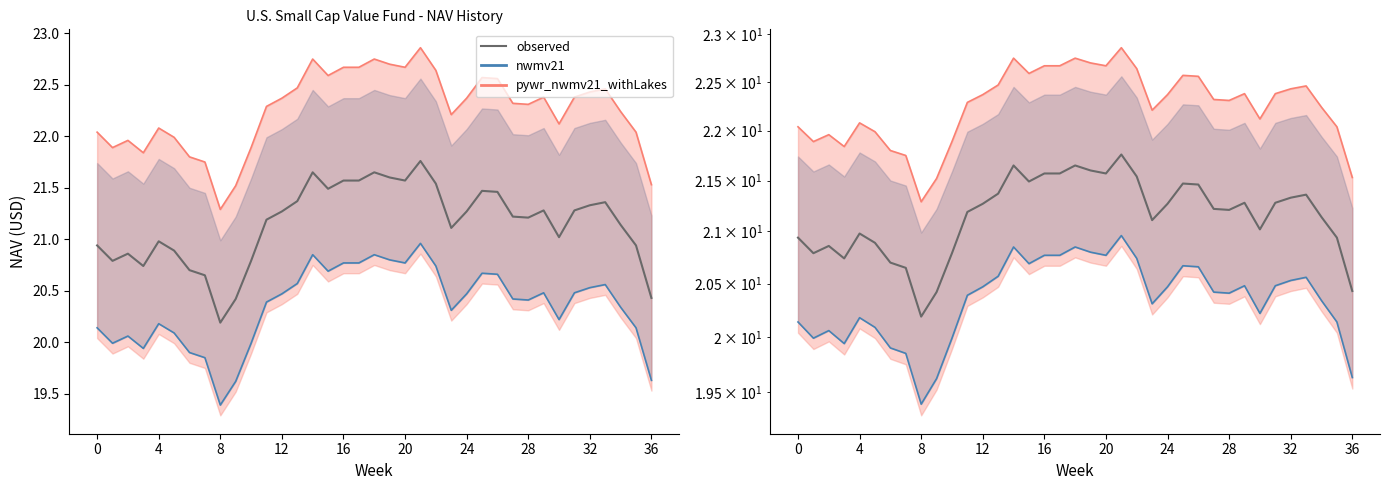

The chart shows a value of 29.5 at 28. True or false?

False